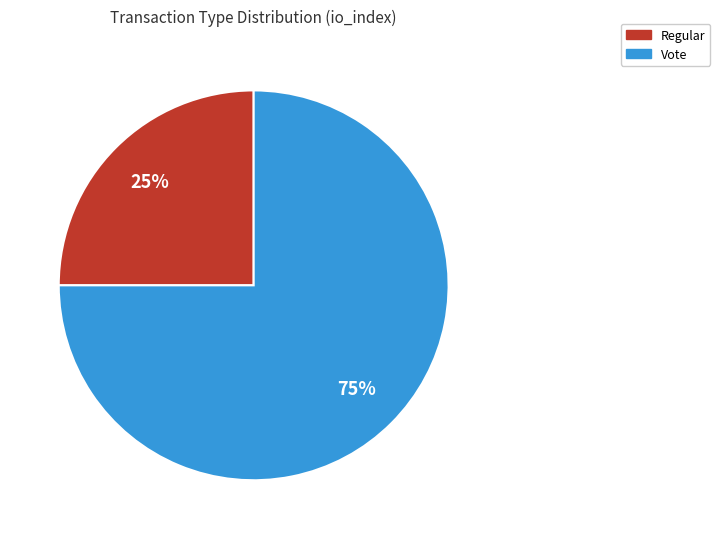

Is there any slice that represents more than half of the pie?

Yes